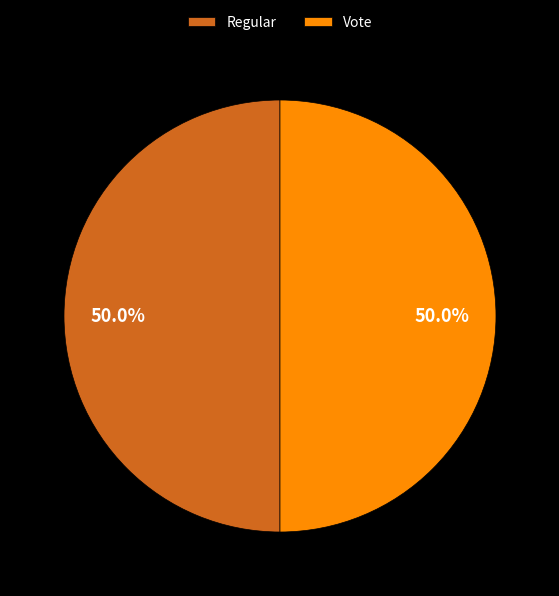

What is the total percentage of Regular and Vote?

100.0%